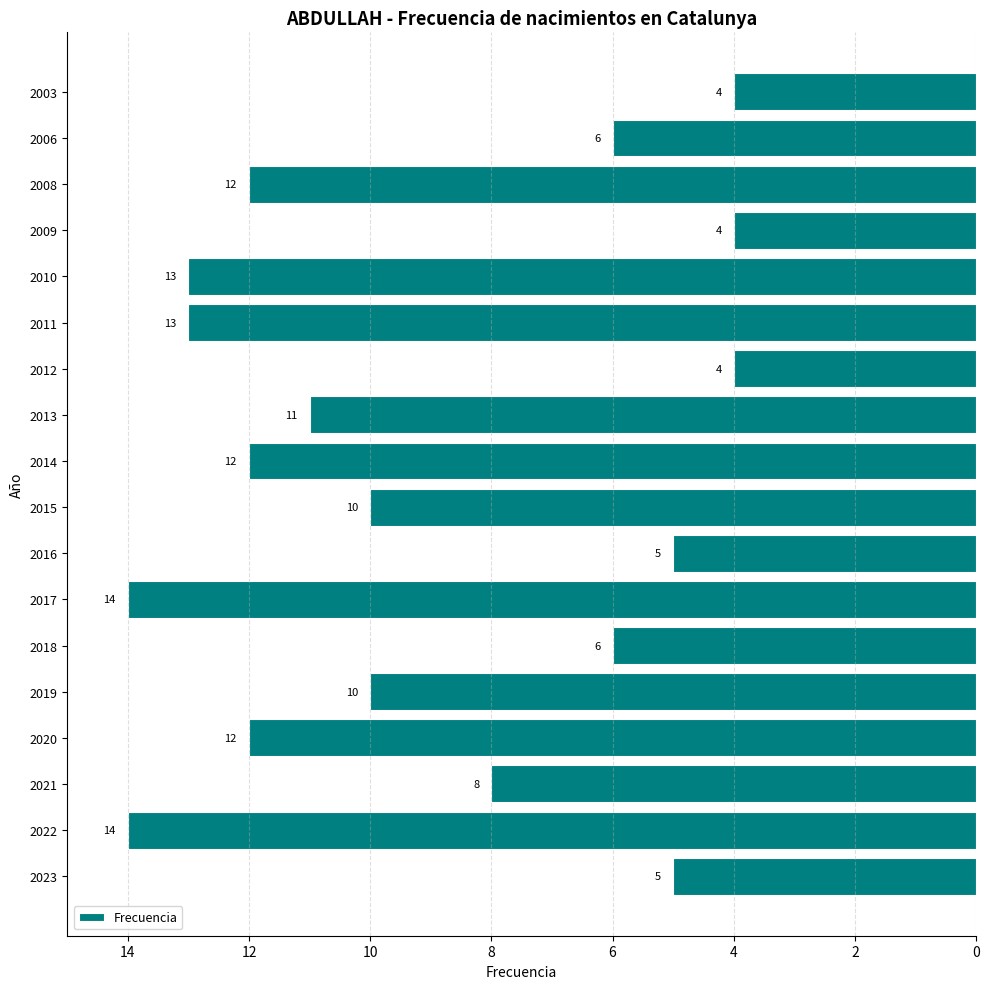

Are the bars horizontal?

Yes